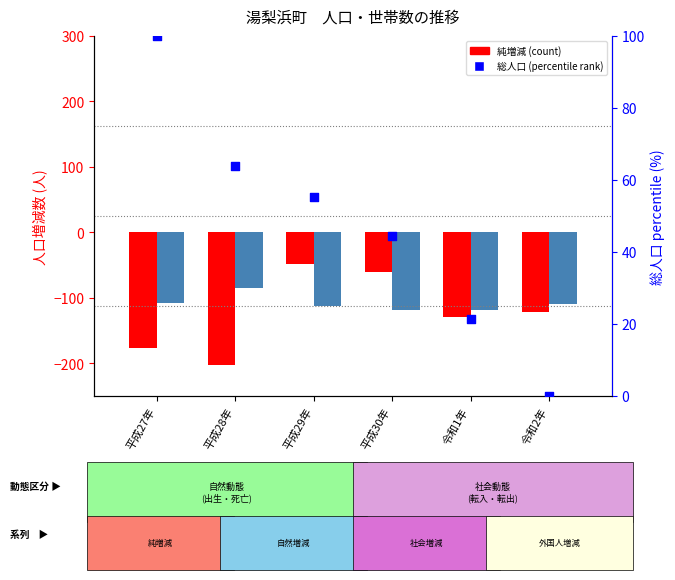

Which series contains the lowest Y value?

純増減